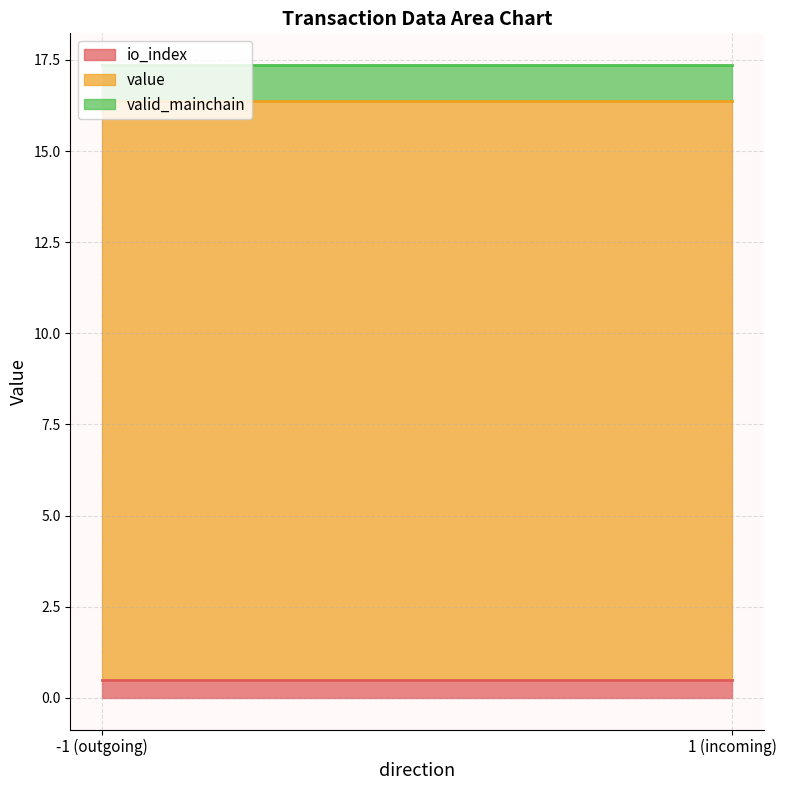

What is the total value across all series at 1 (incoming)?

17.4